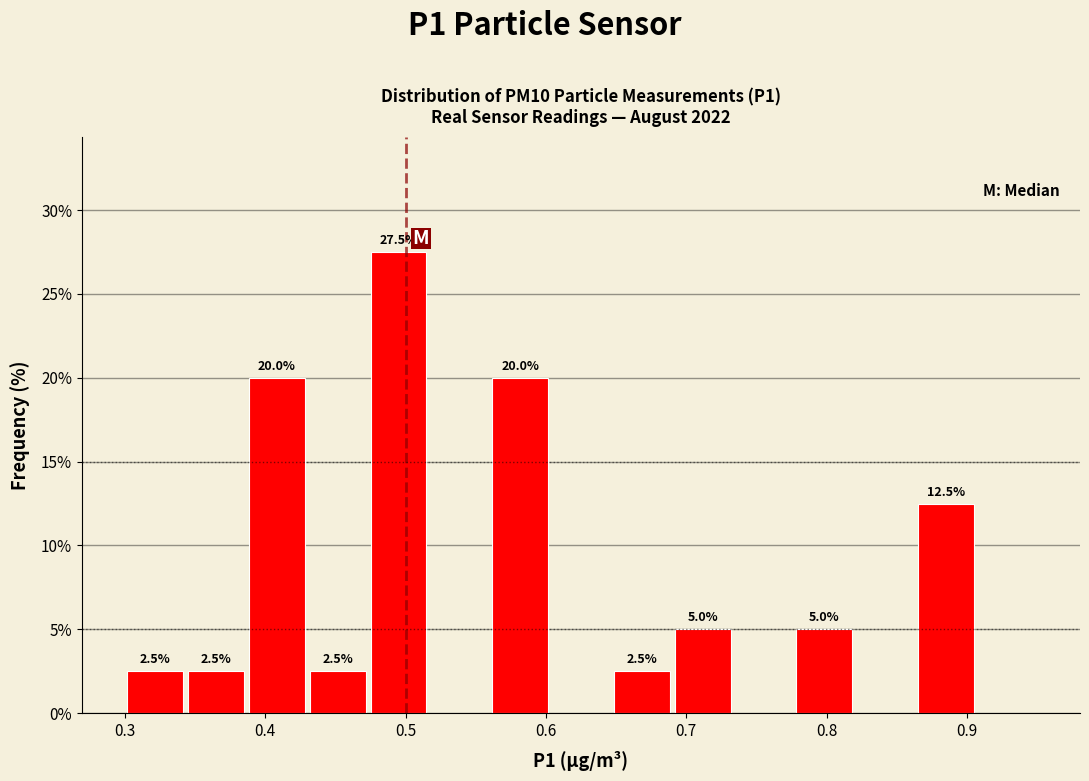

Which range on the x-axis has the tallest bar?

0.47 to 0.52